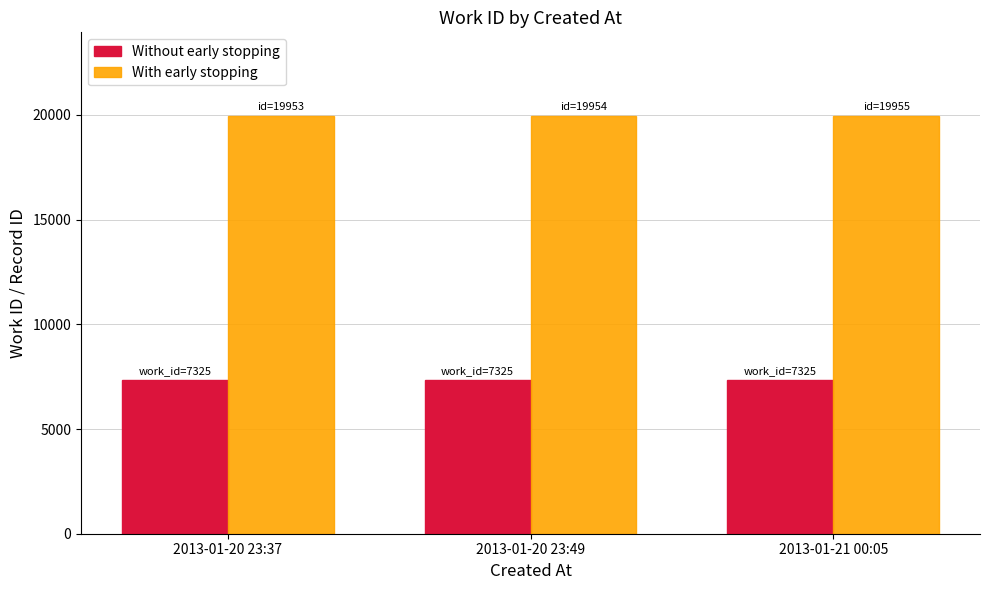

Rank the series at 2013-01-20 23:49 from highest to lowest value.

With early stopping, Without early stopping